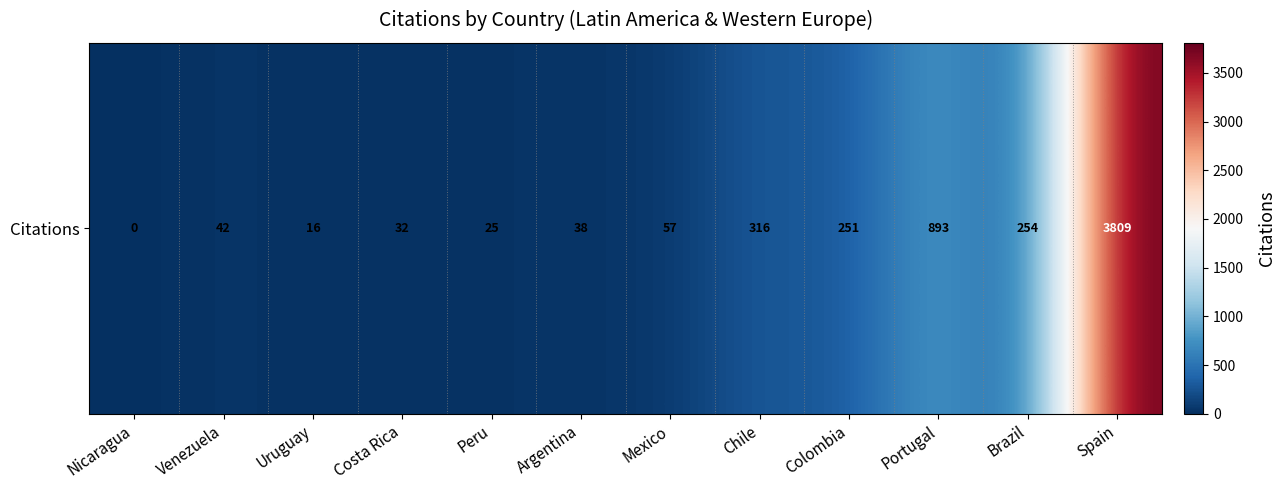

Is it true that the value at Argentina is 38?

True